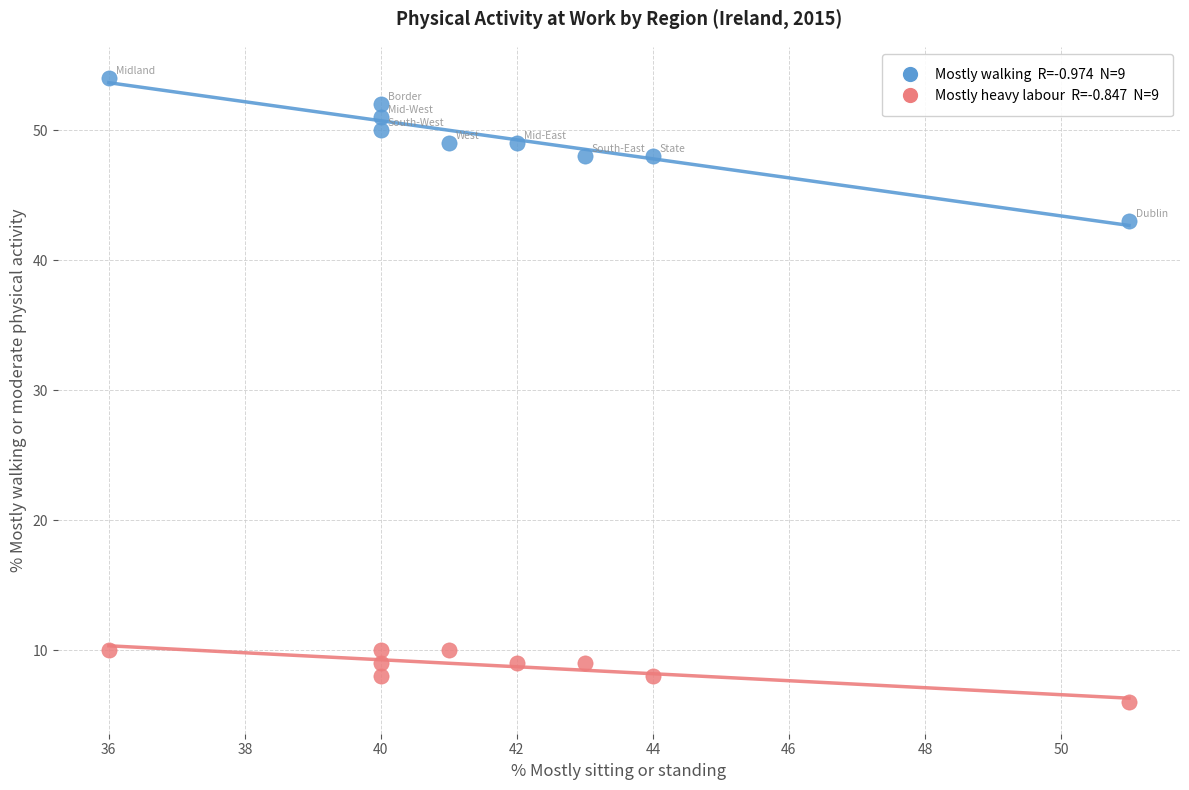

Across all data points, what is the range of X values (max minus min)?

15